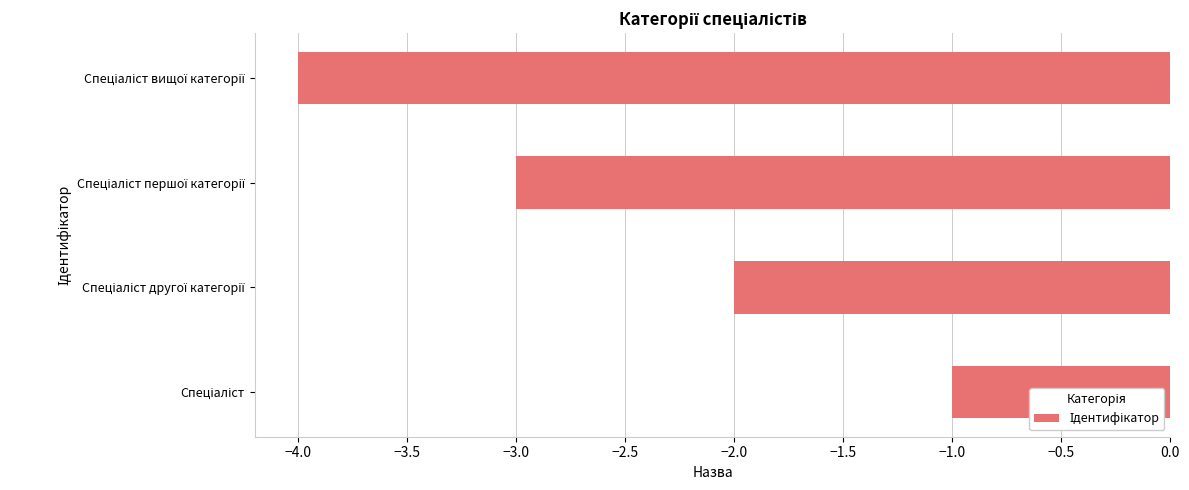

What is the maximum value shown in the chart?

-1